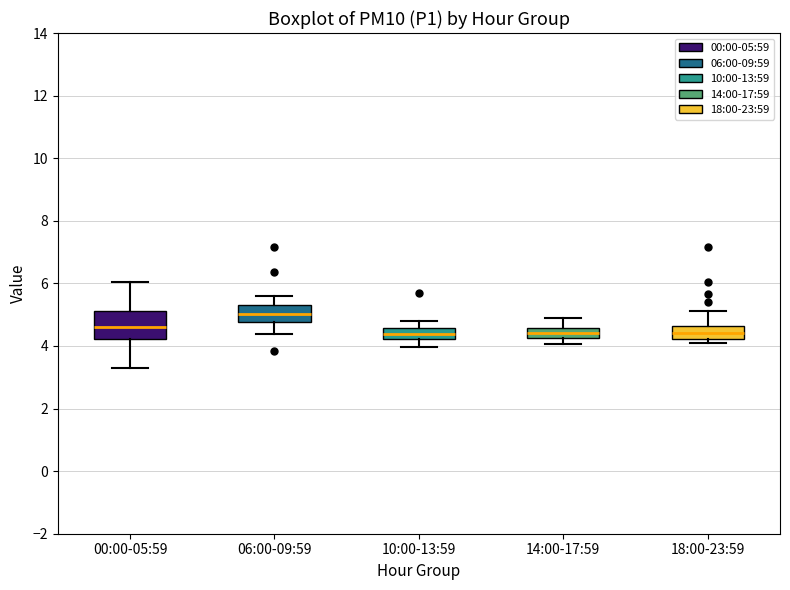

Which box has the highest median line?

06:00-09:59